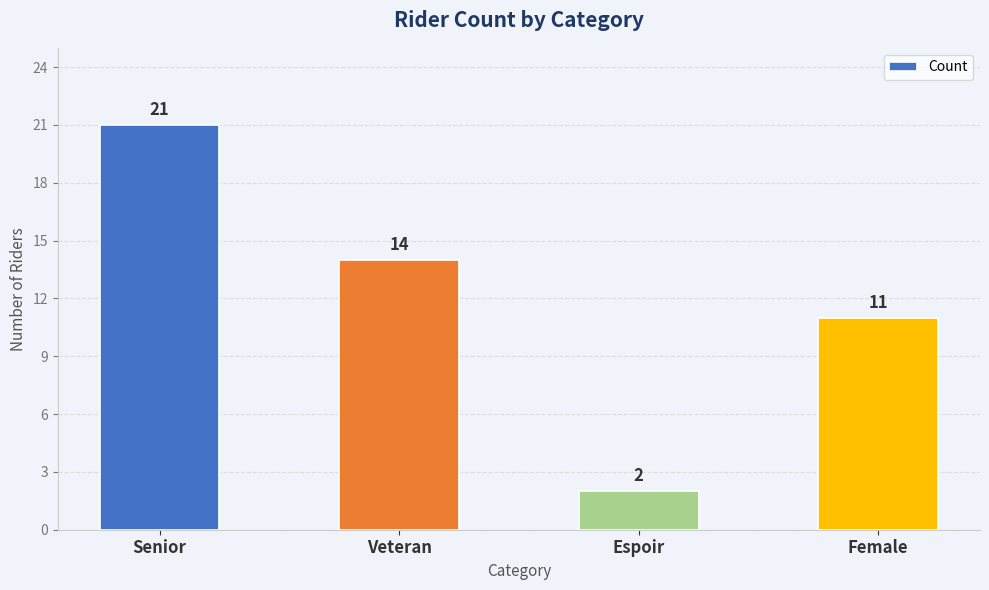

True or false: the data shows 14 at Veteran.

True